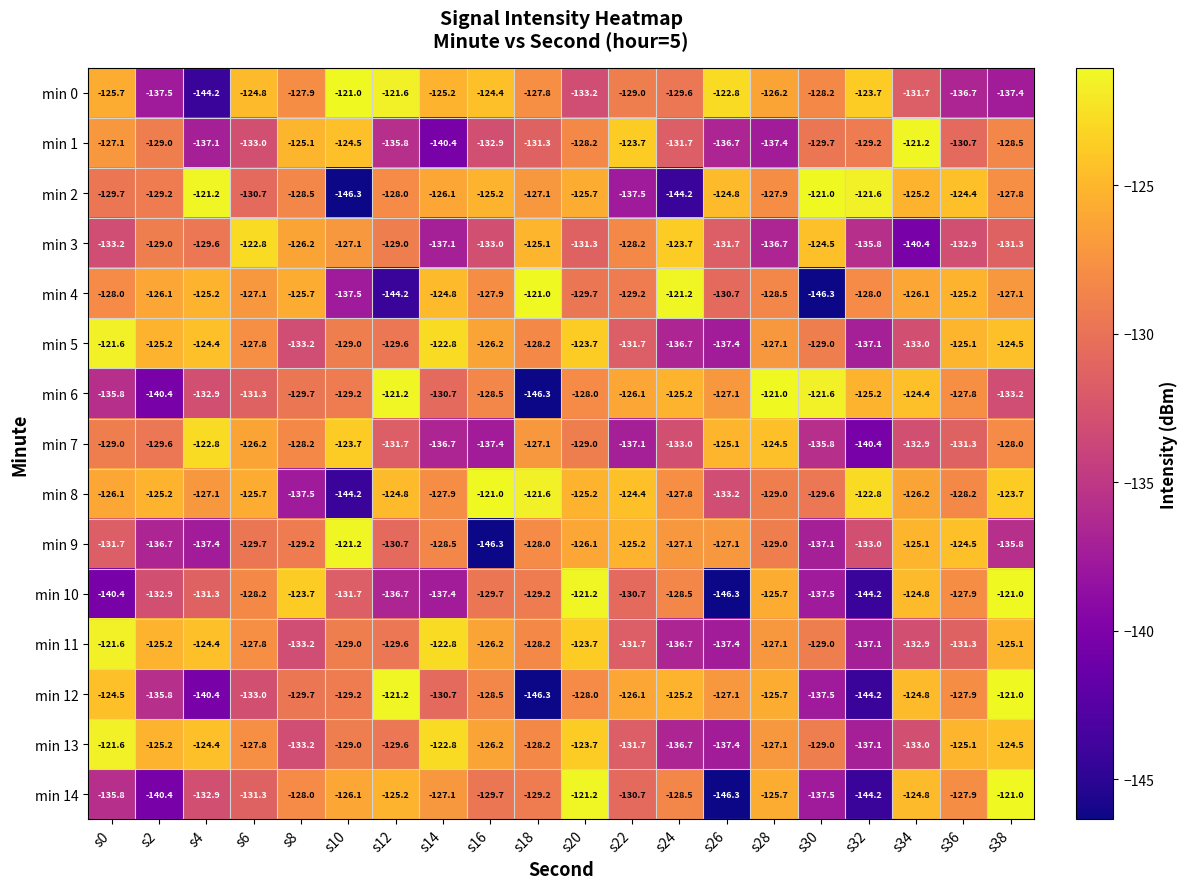

The value of min 1 at s30 is -66.5. True or false?

False